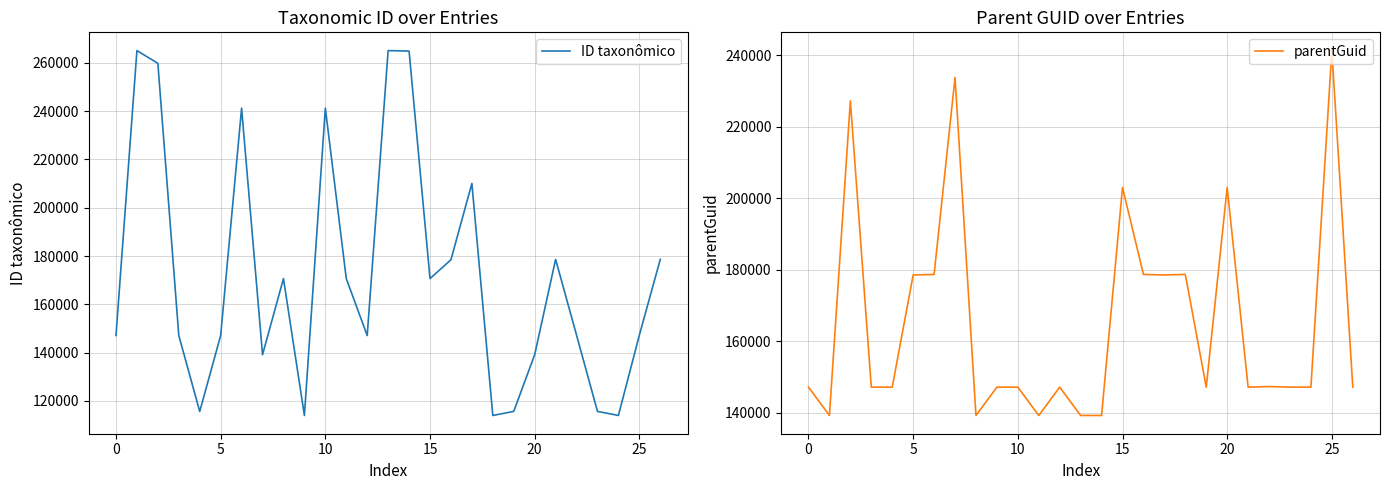

How many data points in ID taxonômico are less than 147283?

13